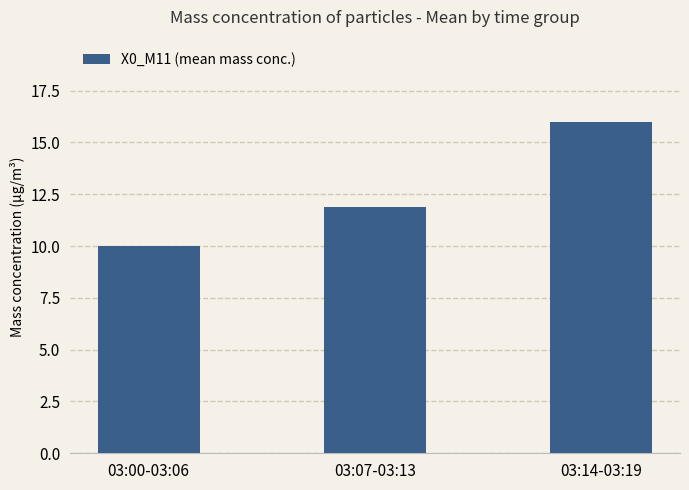

Are the bars horizontal?

No